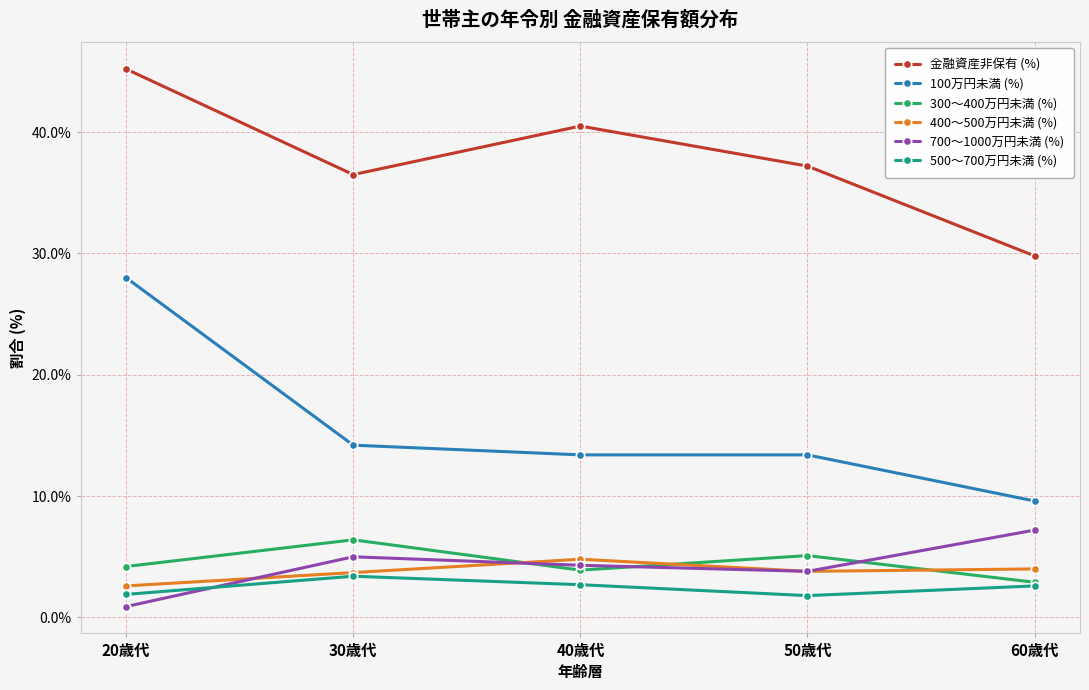

What is the spread (max minus min) of values at 40歳代?

37.8